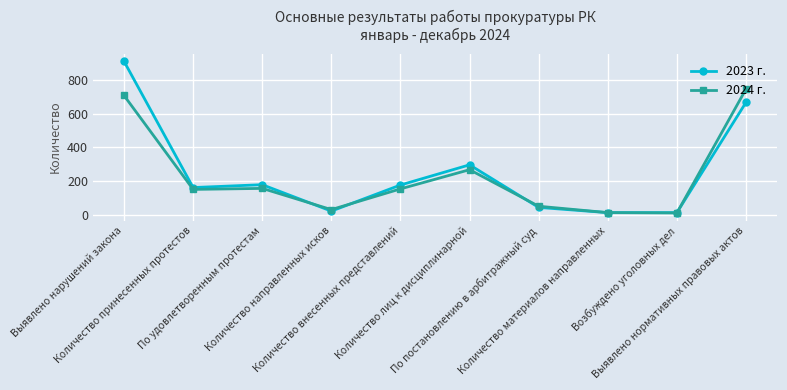

At which label does 2024 г. first exceed 153?

Выявлено нарушений закона